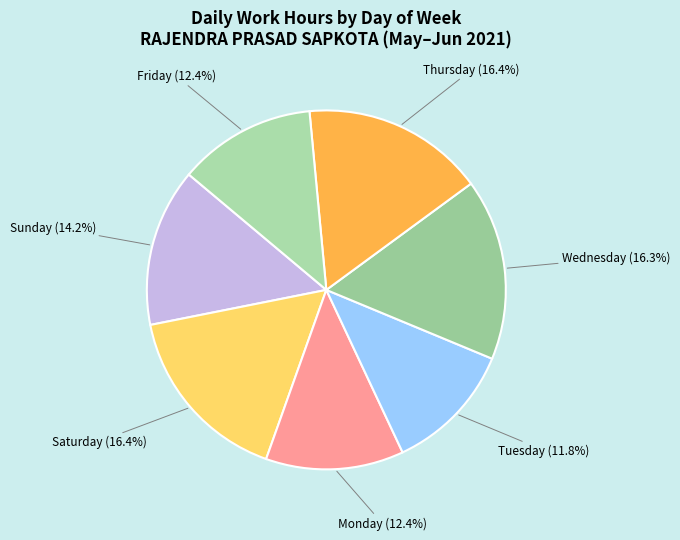

How many slices are in this pie chart?

7